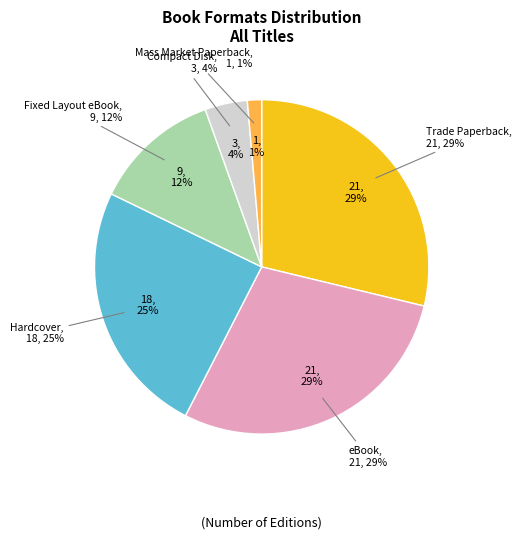

To the nearest percent, what portion does Trade Paperback represent?

29%